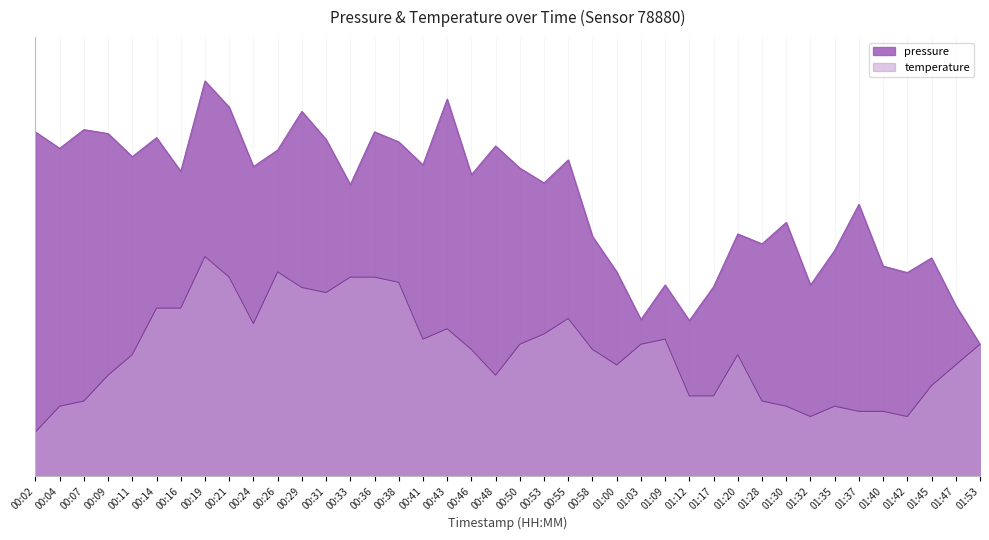

Which series changed the most between 00:07 and 01:53?

pressure